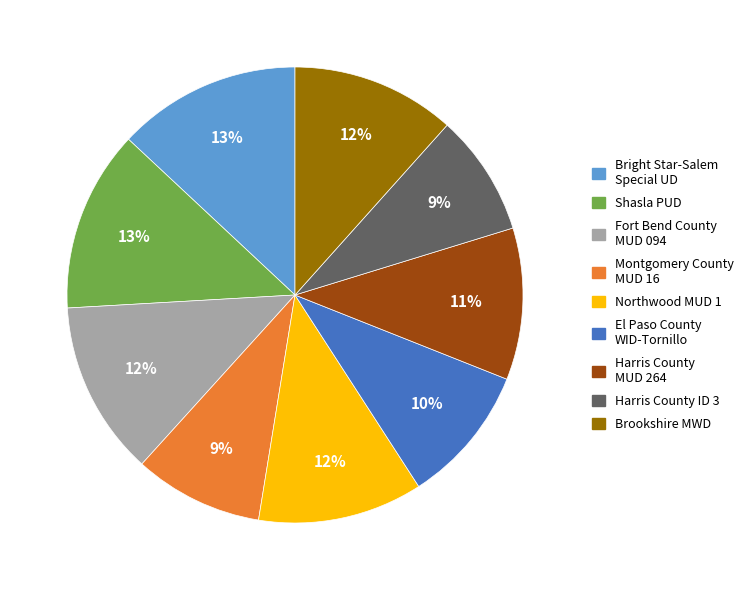

Is there a majority slice in this chart?

No